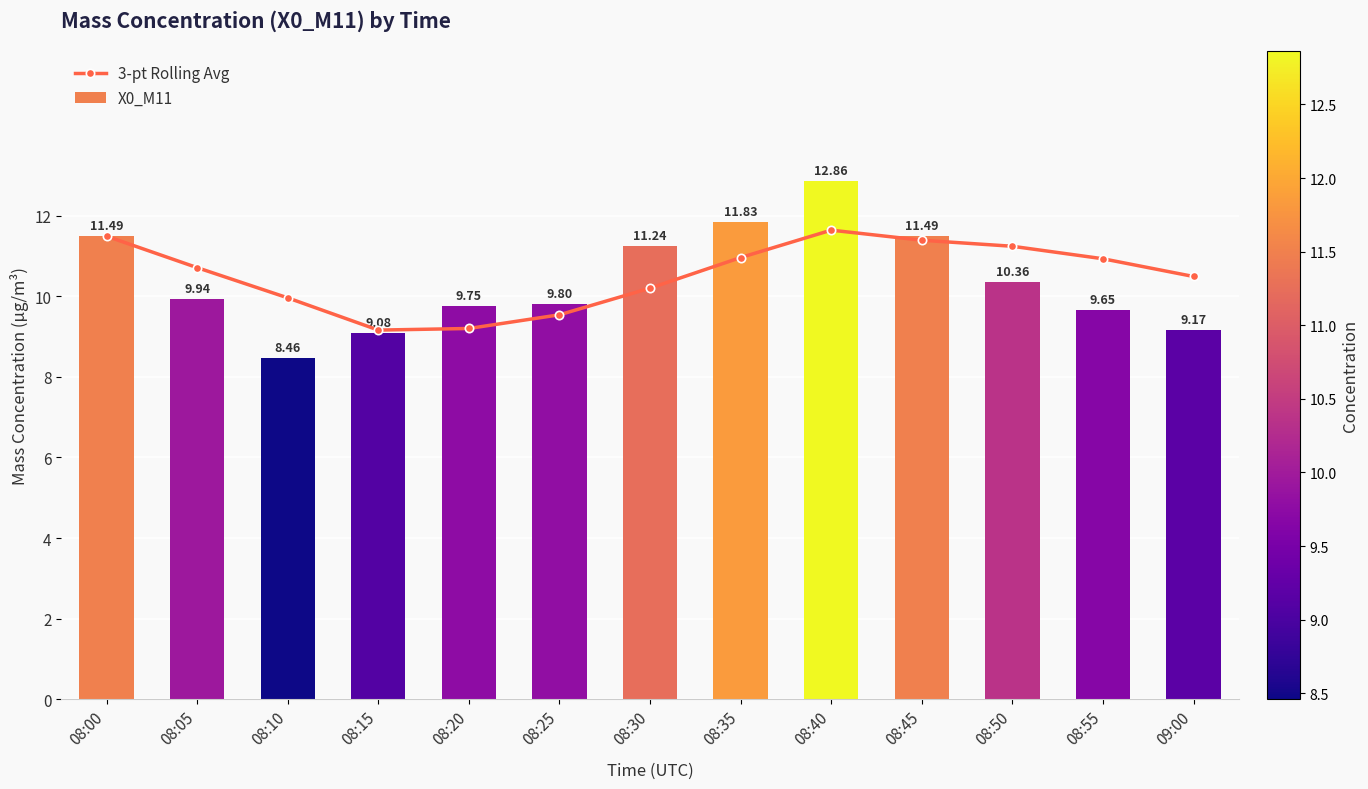

What is the value of the X0_M11 bar at the 8th from the left?

11.8